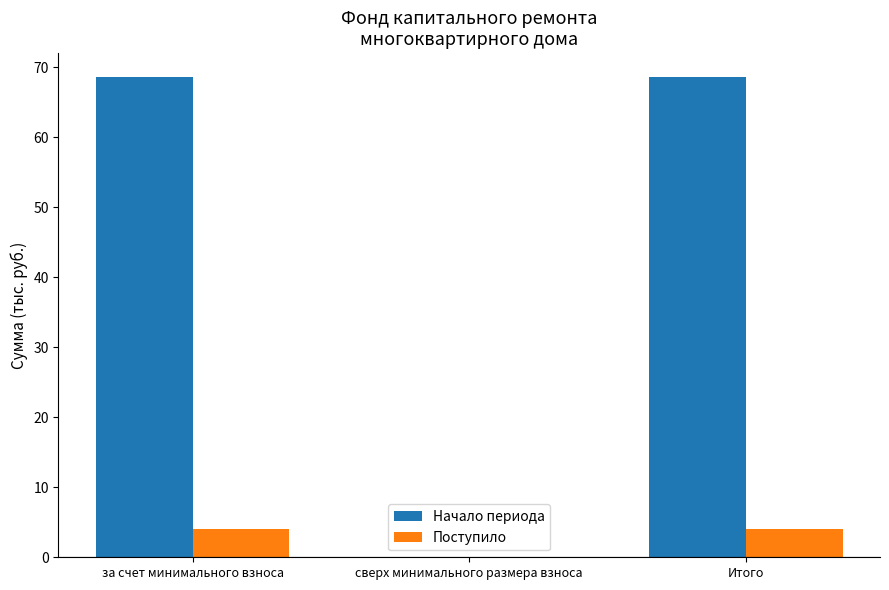

What are all the series names shown in the legend?

Начало периода, Поступило